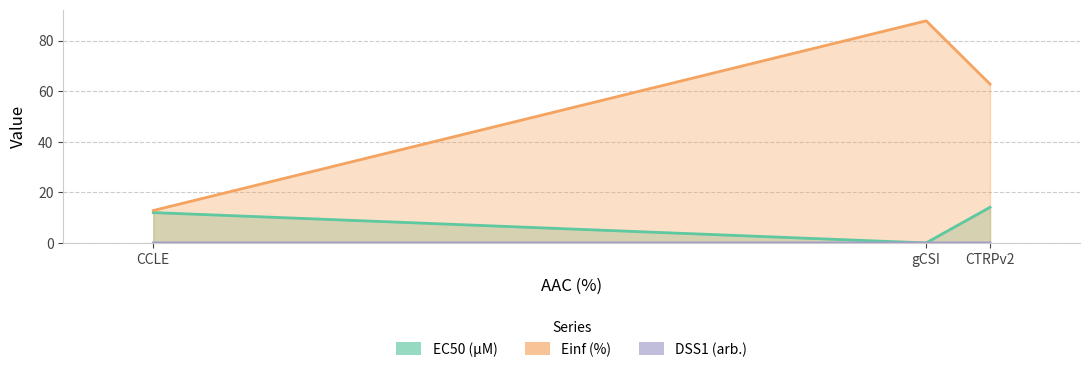

Read the Einf (%) value at gCSI.

87.8